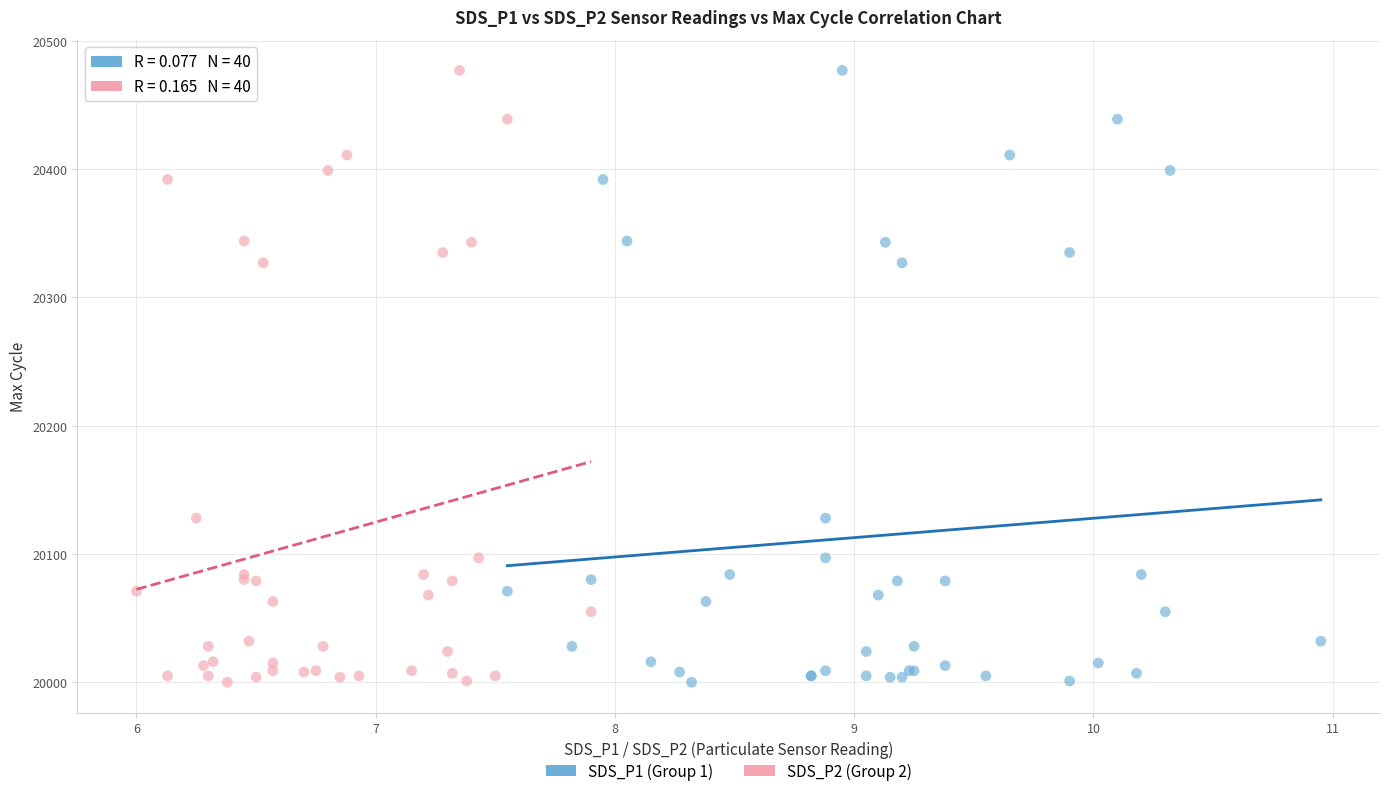

What are all the series names shown in the legend?

SDS_P1 (Group 1), SDS_P2 (Group 2)